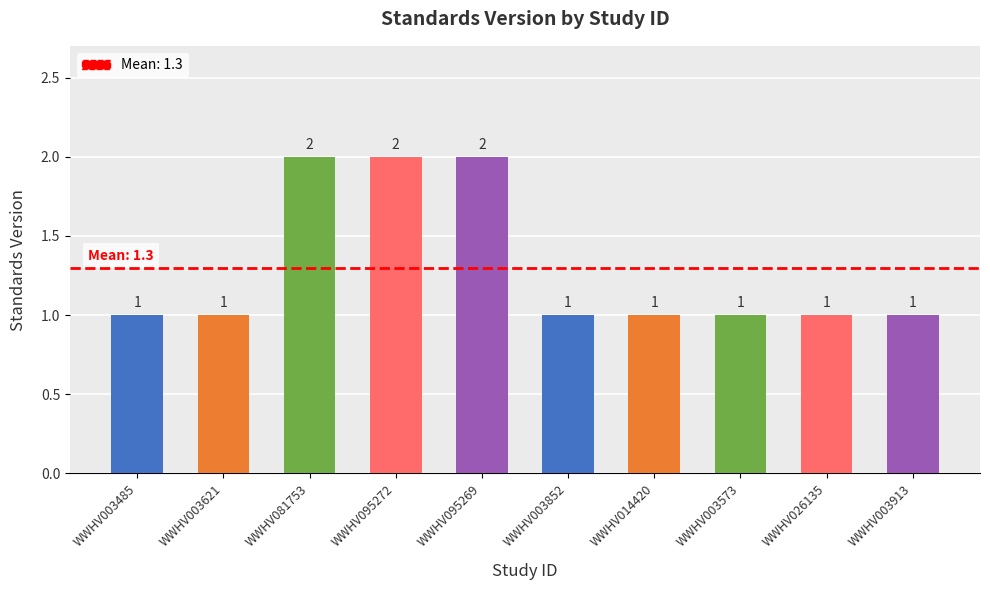

What is the smallest value displayed?

1